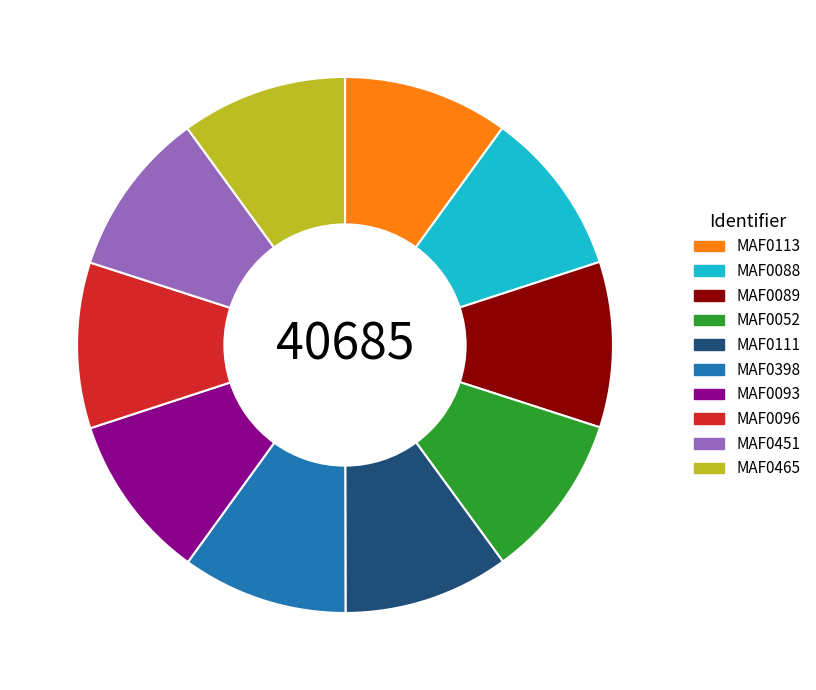

Is it true that MAF0398 is 10% of the pie?

True